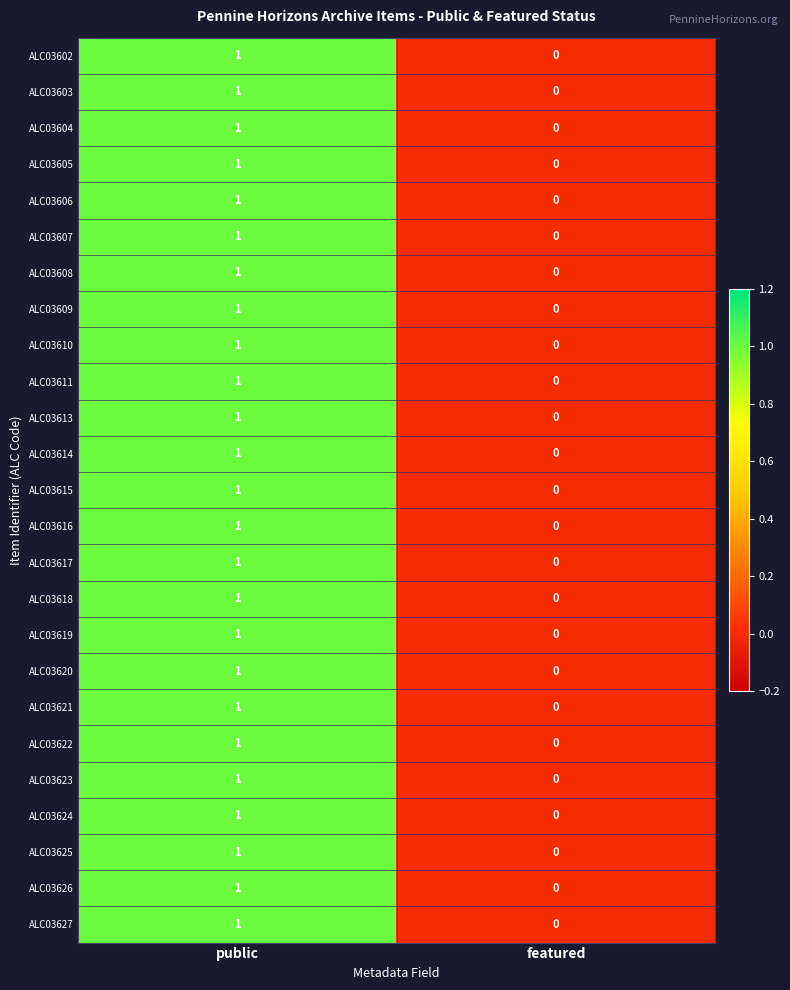

What is the total value across all series at public?

25